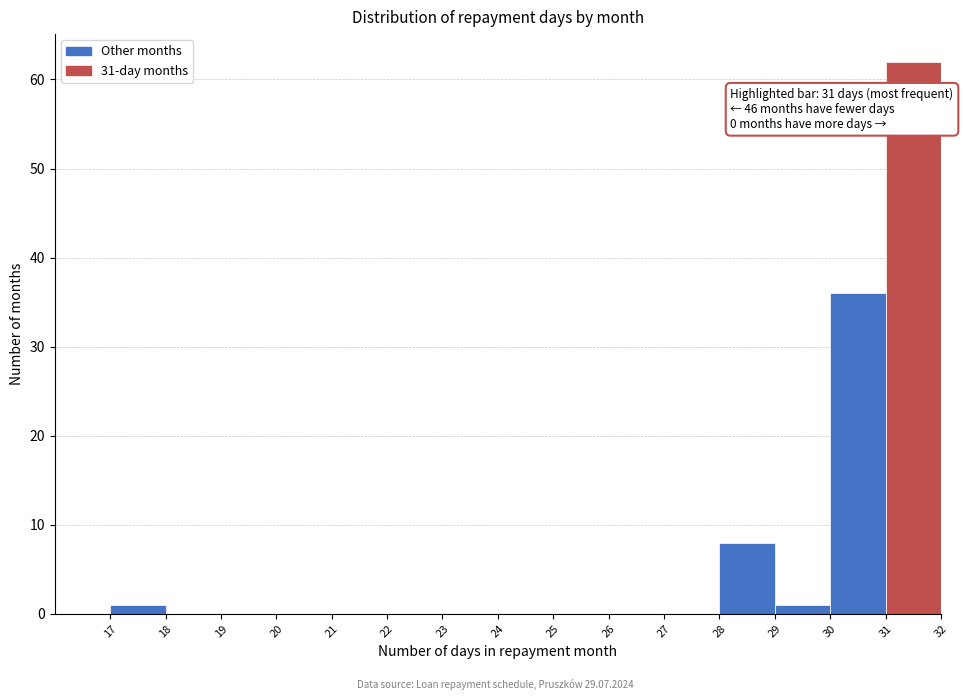

Which range on the x-axis has the tallest bar?

31 to 32